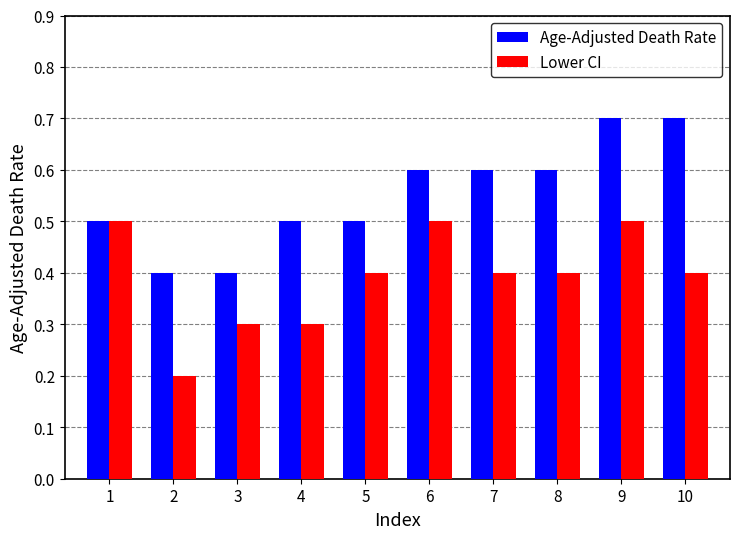

What is the value of the Age-Adjusted Death Rate bar at the 5th from the left?

0.5